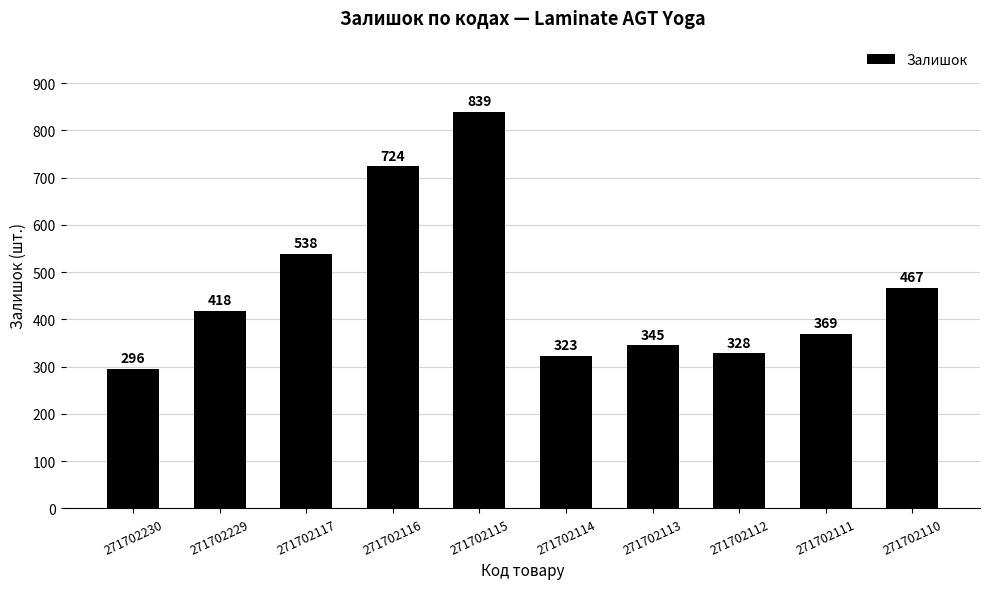

Where is the data nearest to the value 567?

271702117